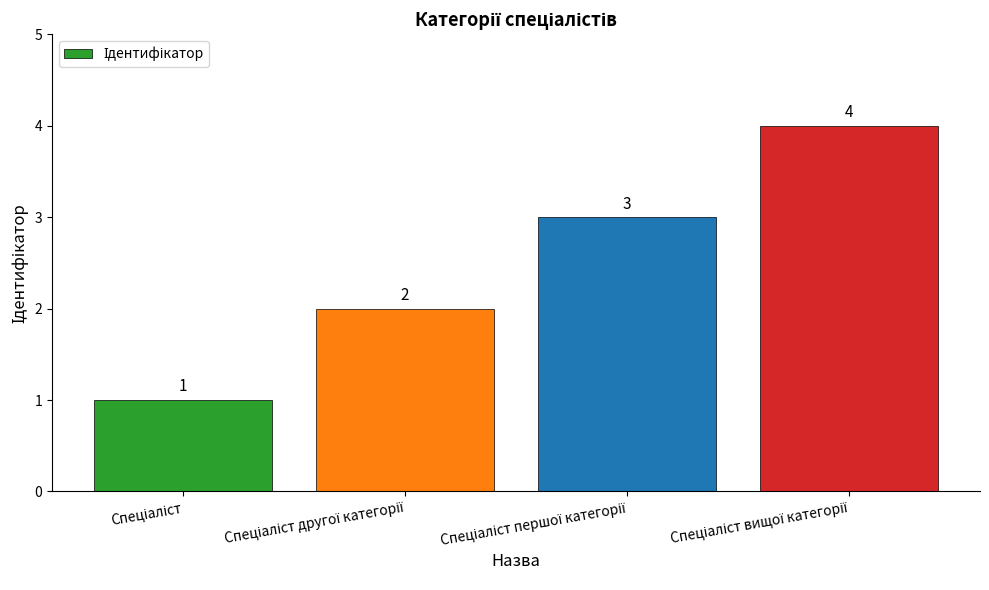

What is the sum of all values?

10